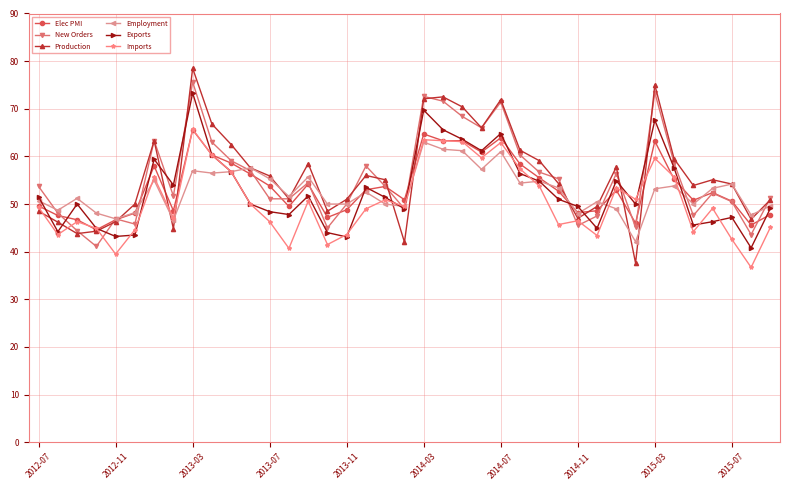

What is the value of the Elec PMI point at the 10th from the left?

60.3